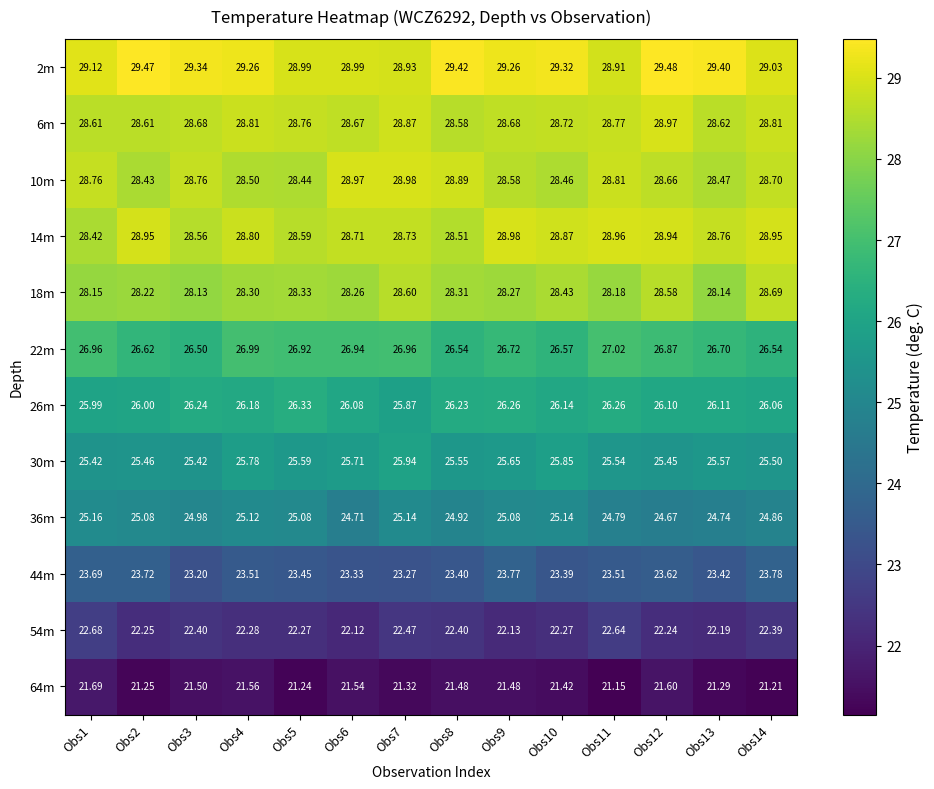

Is the value of 10m at Obs3 greater than the value of 14m at Obs2?

No